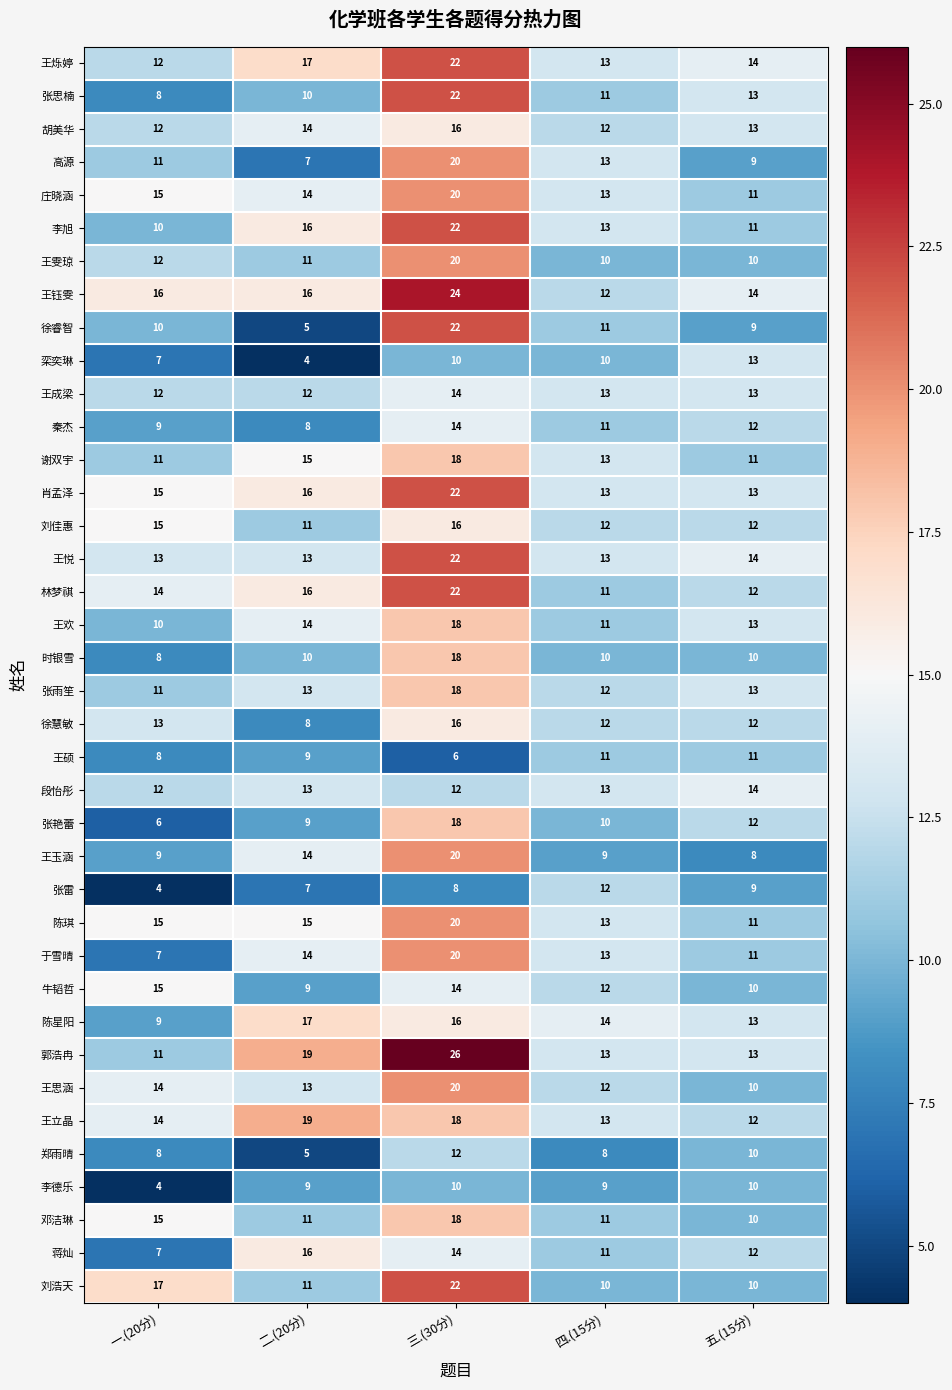

What is the difference between the maximum and minimum values in the 郑雨晴 series?

7